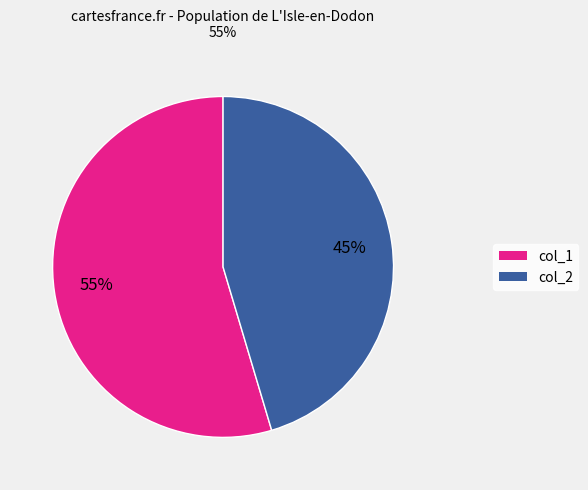

Is there a majority slice in this chart?

Yes